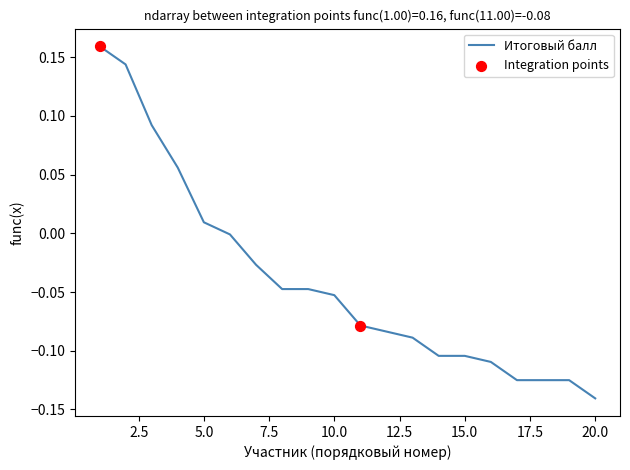

What is the difference between the maximum and minimum values?

0.3